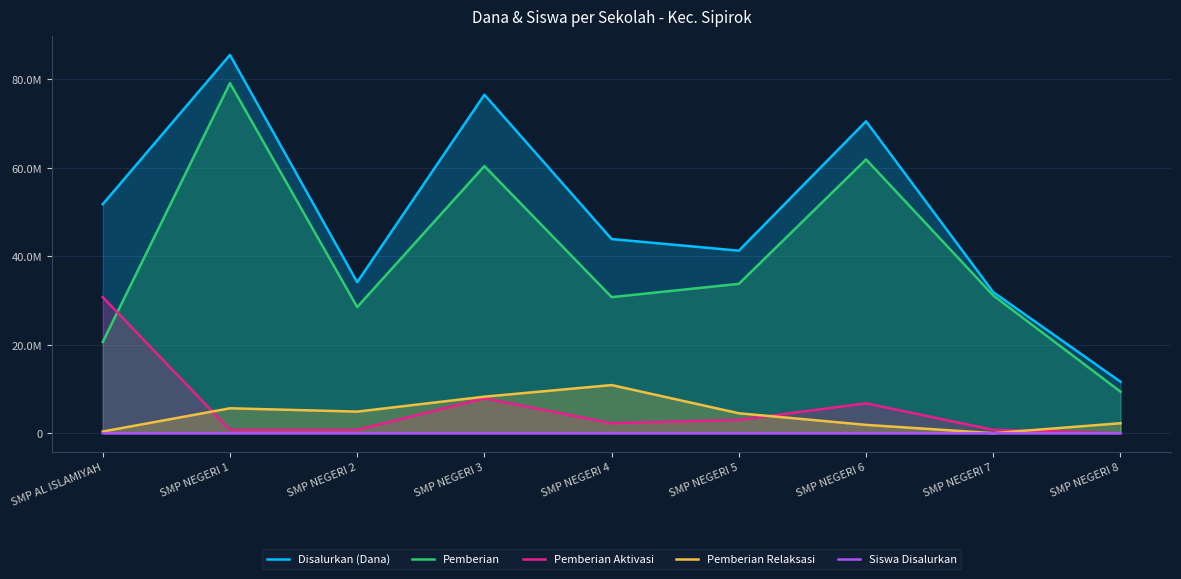

What is the label of the 7th point from the left?

SMP NEGERI 6